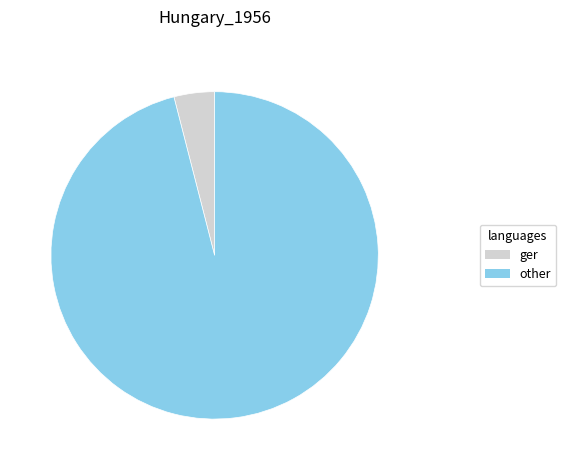

Which slice is the smallest?

ger